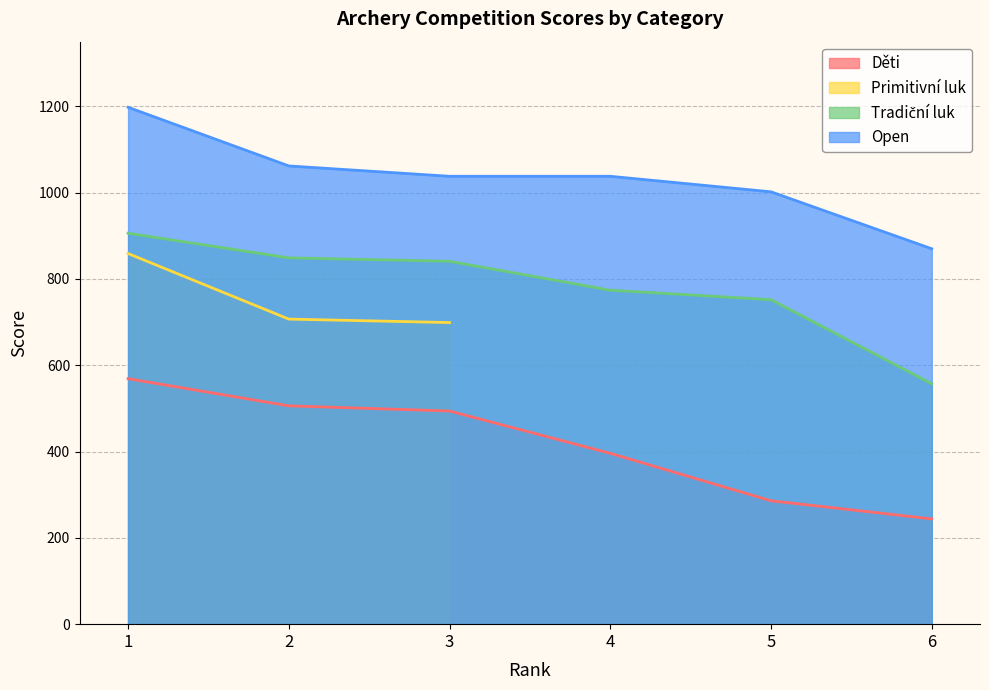

What is the difference between the Děti values at 3 and 1?

75